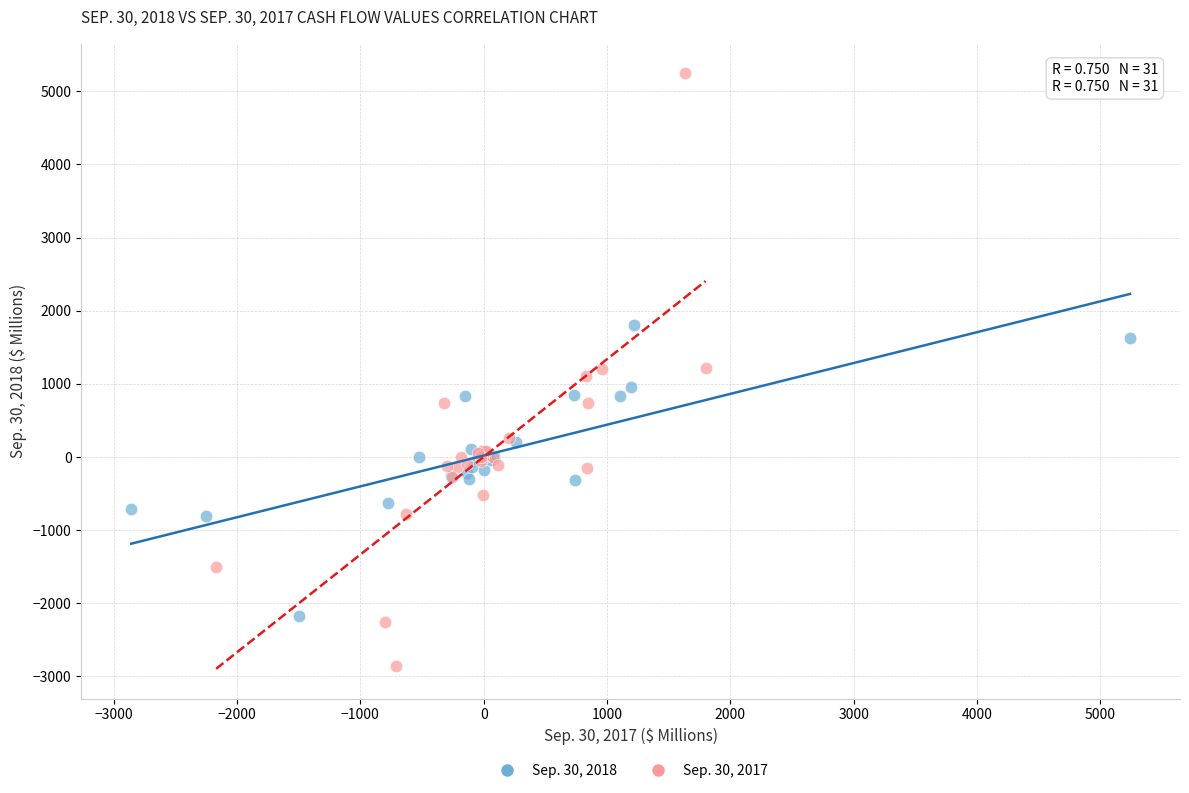

Which series has the largest Y range (max minus min)?

Sep. 30, 2017